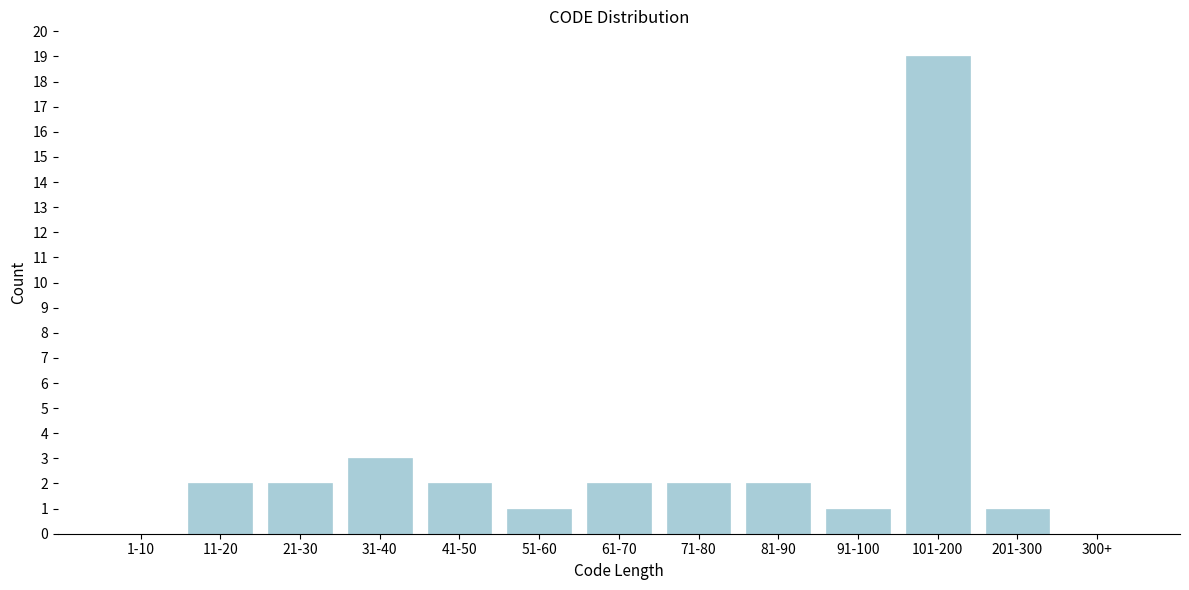

Reading left to right, extract all data points from this chart.

1-10=0	11-20=2	21-30=2	31-40=3	41-50=2	51-60=1	61-70=2	71-80=2	81-90=2	91-100=1	101-200=19	201-300=1	300+=0